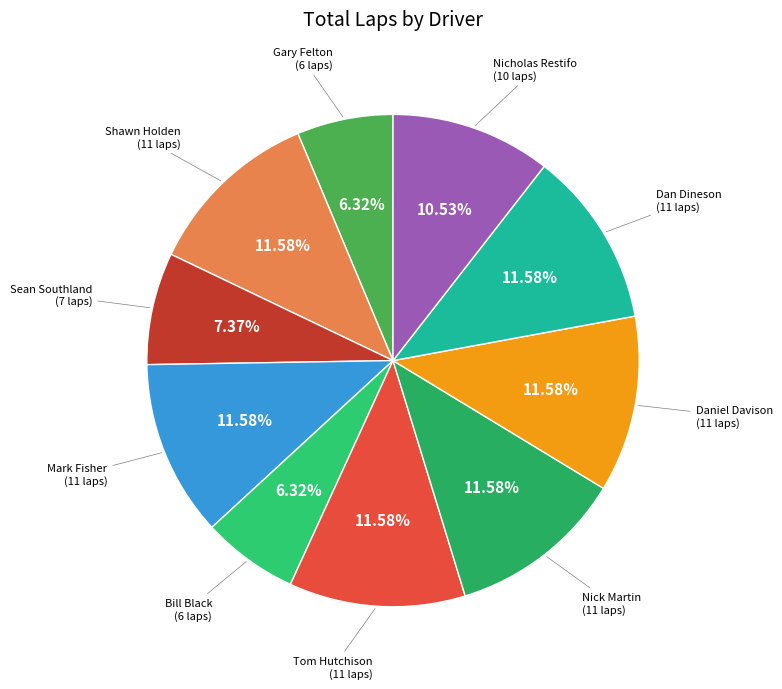

Which category has the biggest portion of the pie?

Shawn Holden
(11 laps)